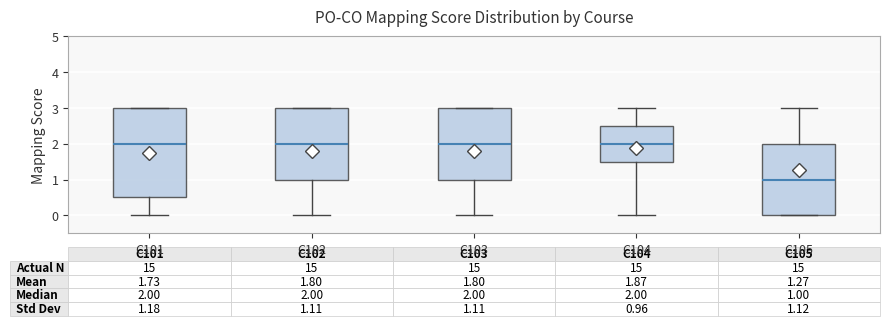

Comparing the boxes themselves (not the whiskers), which one is the tallest?

C101